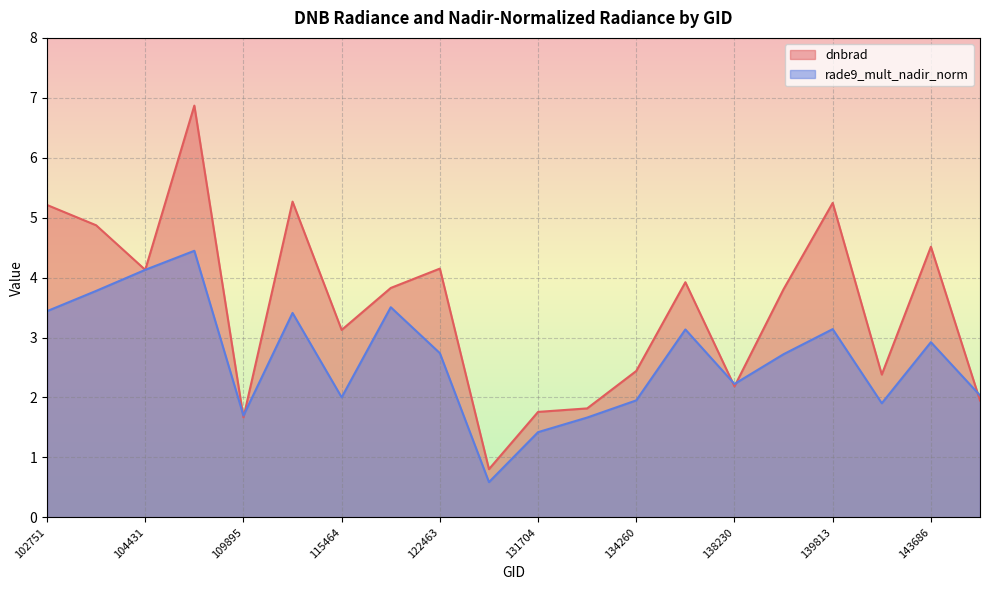

What is the spread (max minus min) of values at 104315?

1.1